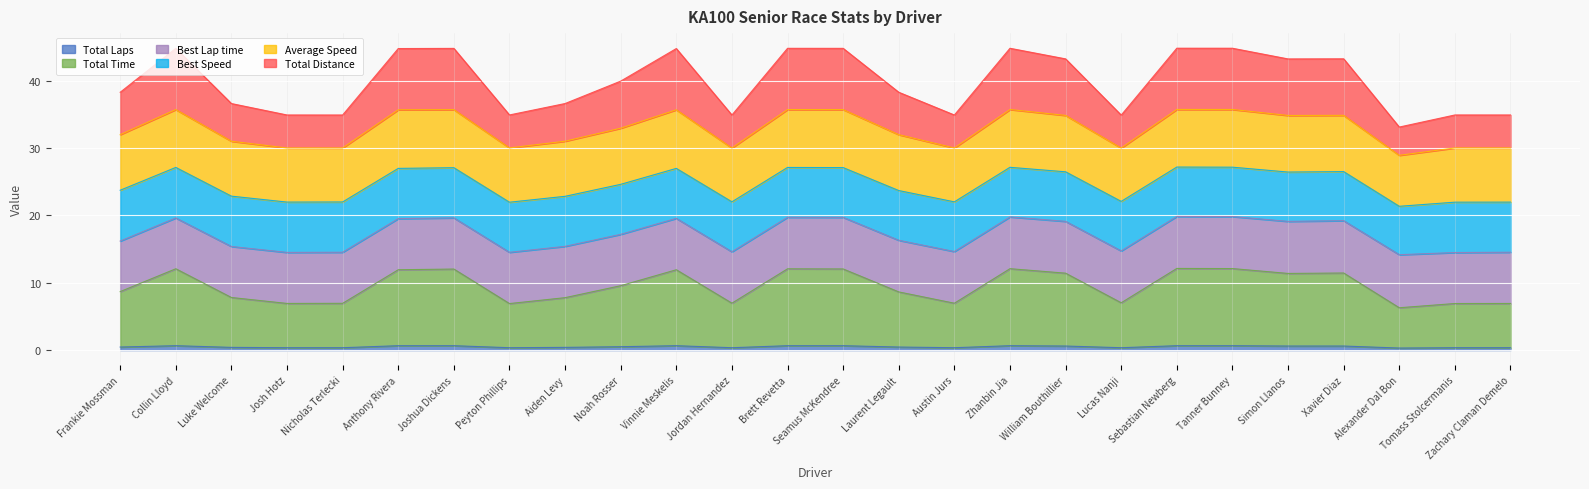

True or false: Total Distance and Total Laps cross at least once.

False